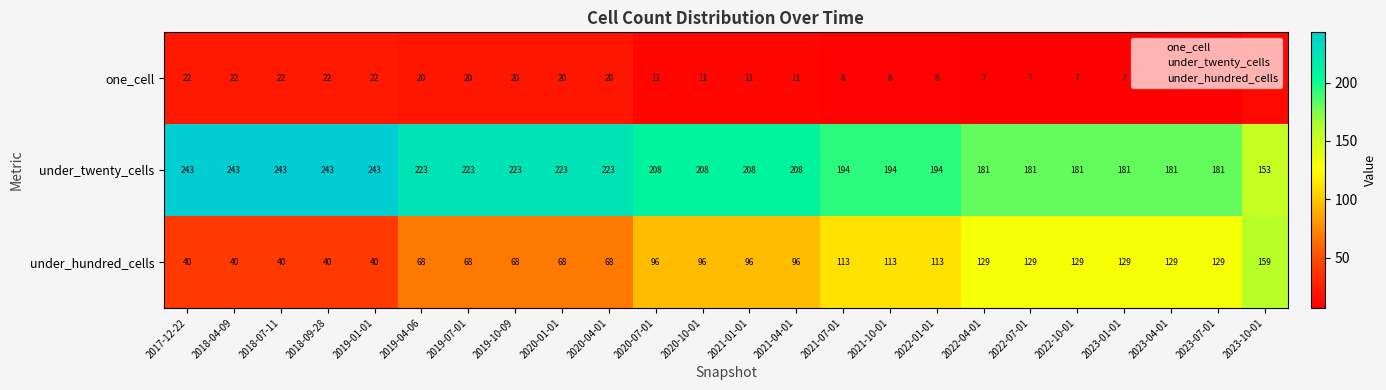

What is the highest value of the one_cell series?

22